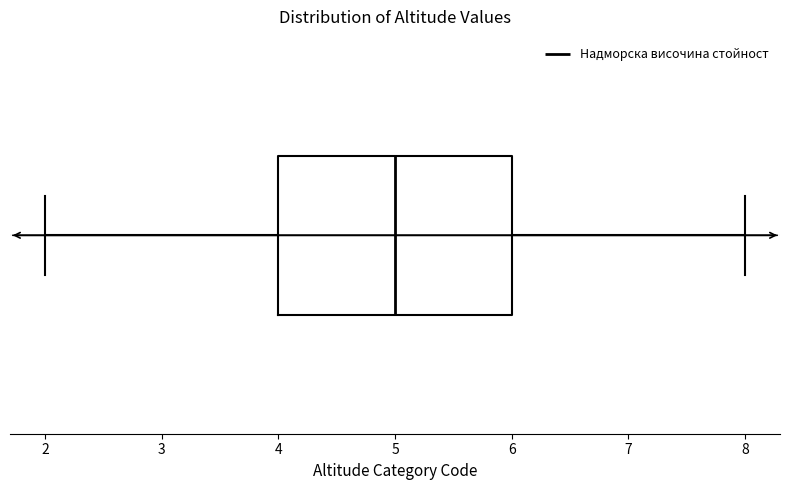

Where does the right whisker of the box end on the x-axis? The values are not printed on the chart, so give them approximately, as read against the axis.

8